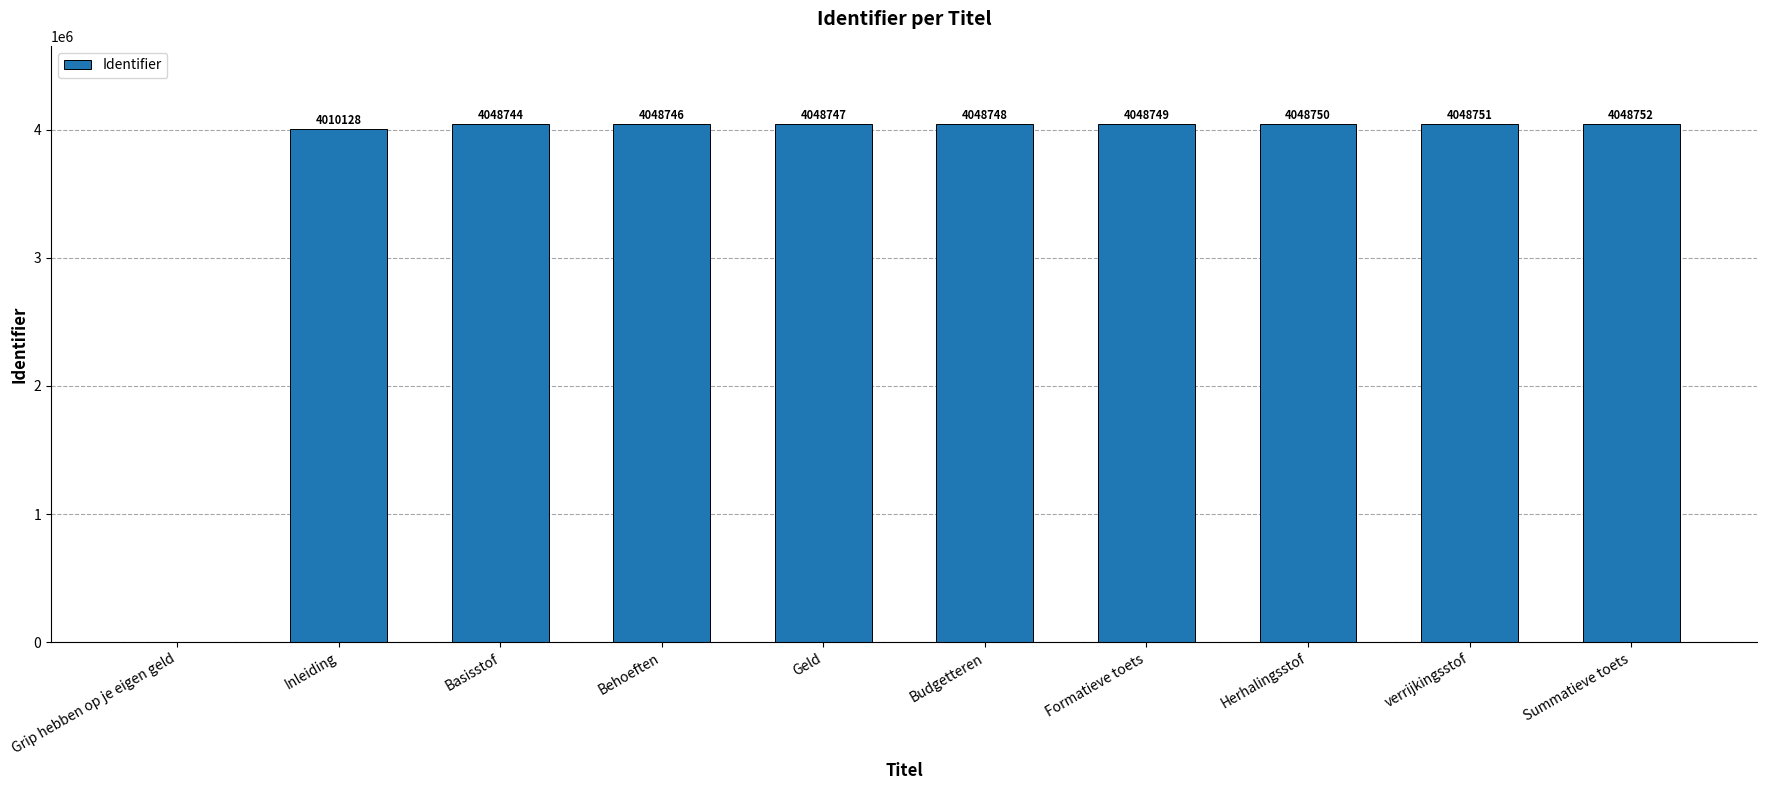

Between Inleiding and Summatieve toets, which is larger?

Summatieve toets